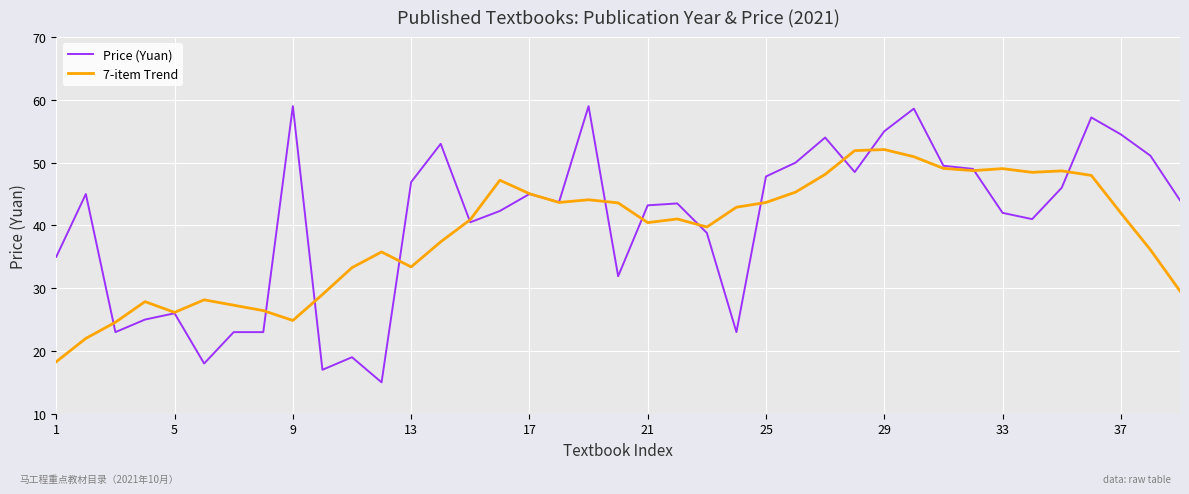

List the series in order of their peak value, lowest first.

7-item Trend, Price (Yuan)